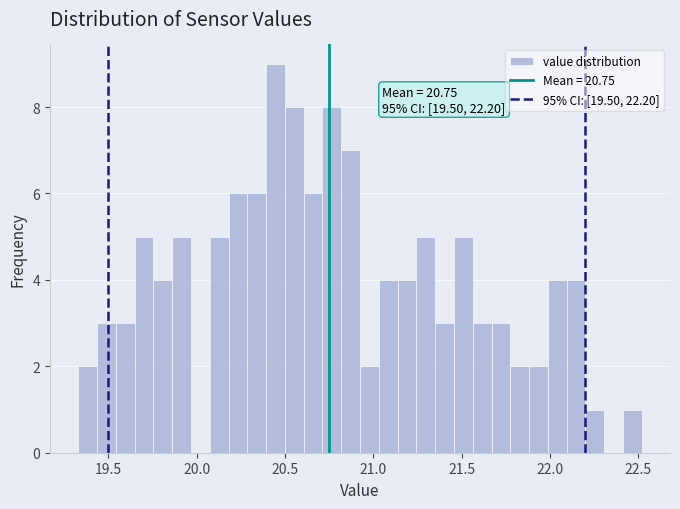

Read against the x-axis, roughly where is the centre of the tallest bar?

20.45